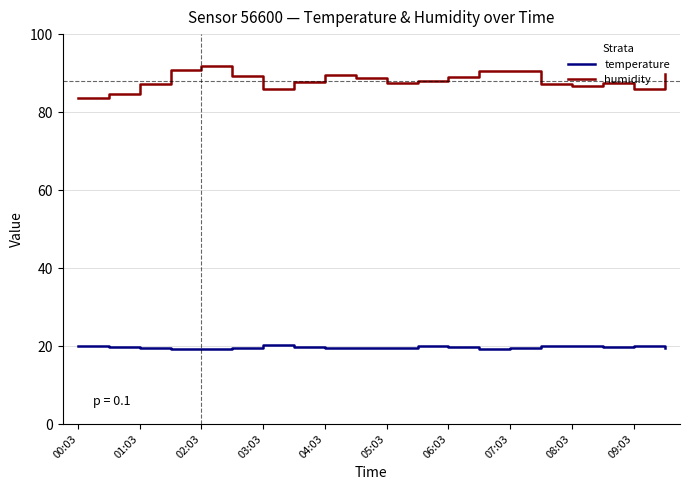

True or false: temperature and humidity cross at least once.

False